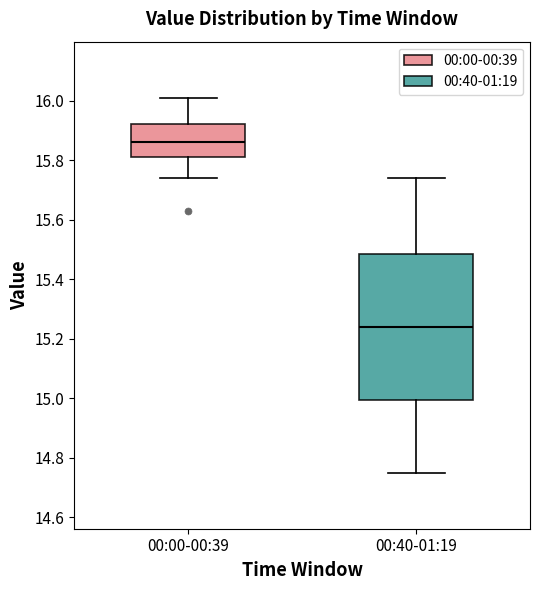

Comparing the boxes themselves (not the whiskers), which one is the tallest?

00:40-01:19